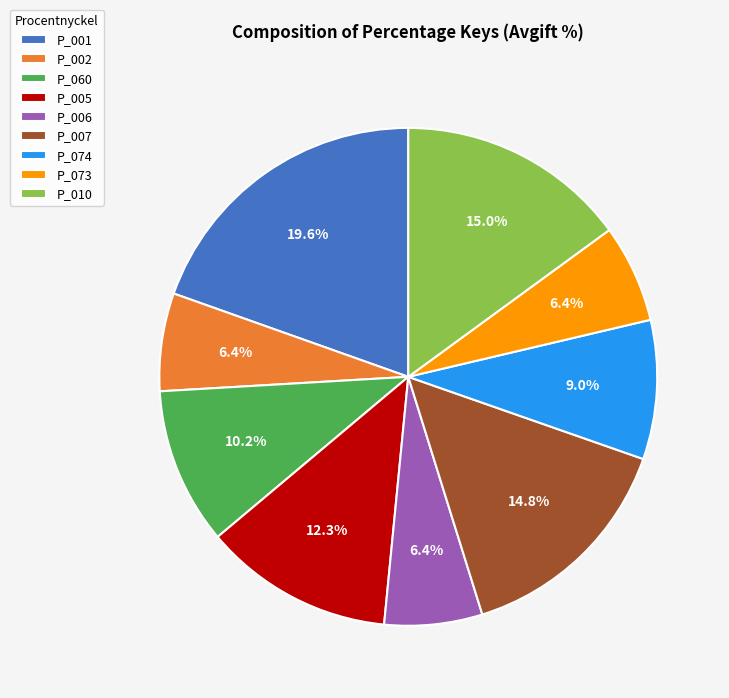

How many segments does this pie chart have?

9